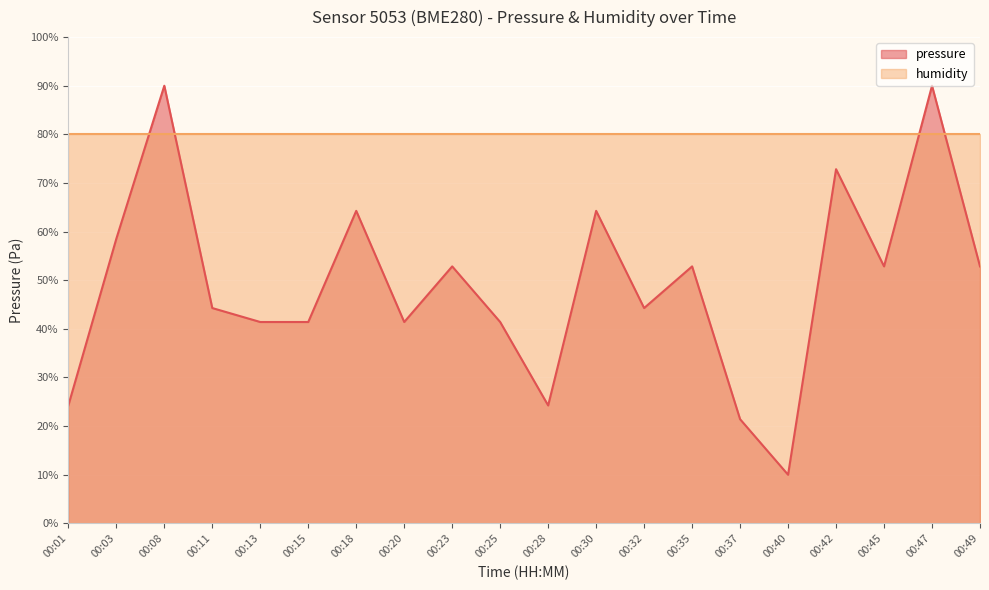

Is it true that the value at 00:13 is 10.2?

False